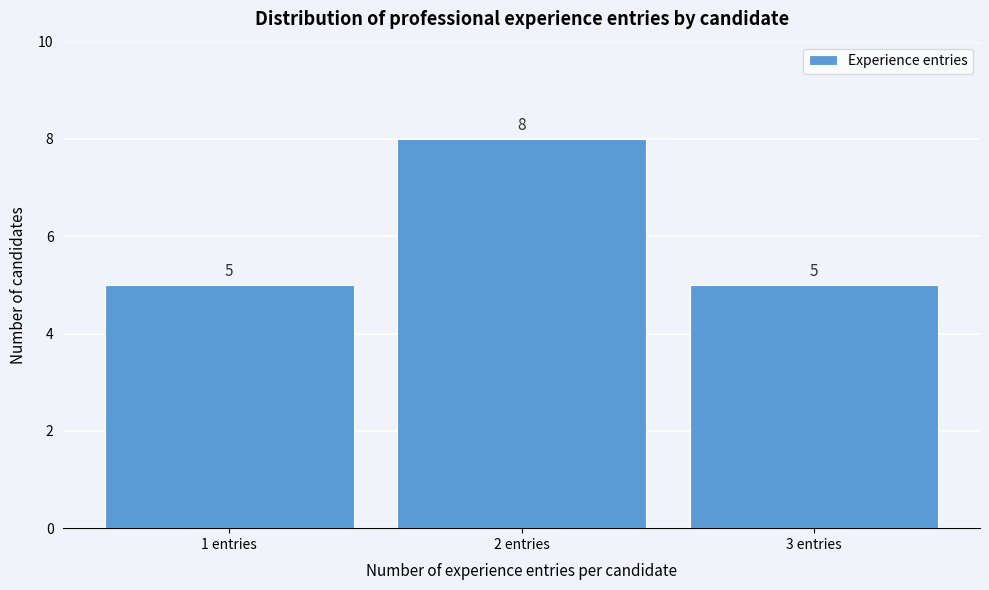

Reading left to right, list every bar in this chart as the range it spans on the x-axis followed by its height.

0.5 to 1.5: 5
1.5 to 2.5: 8
2.5 to 3.5: 5